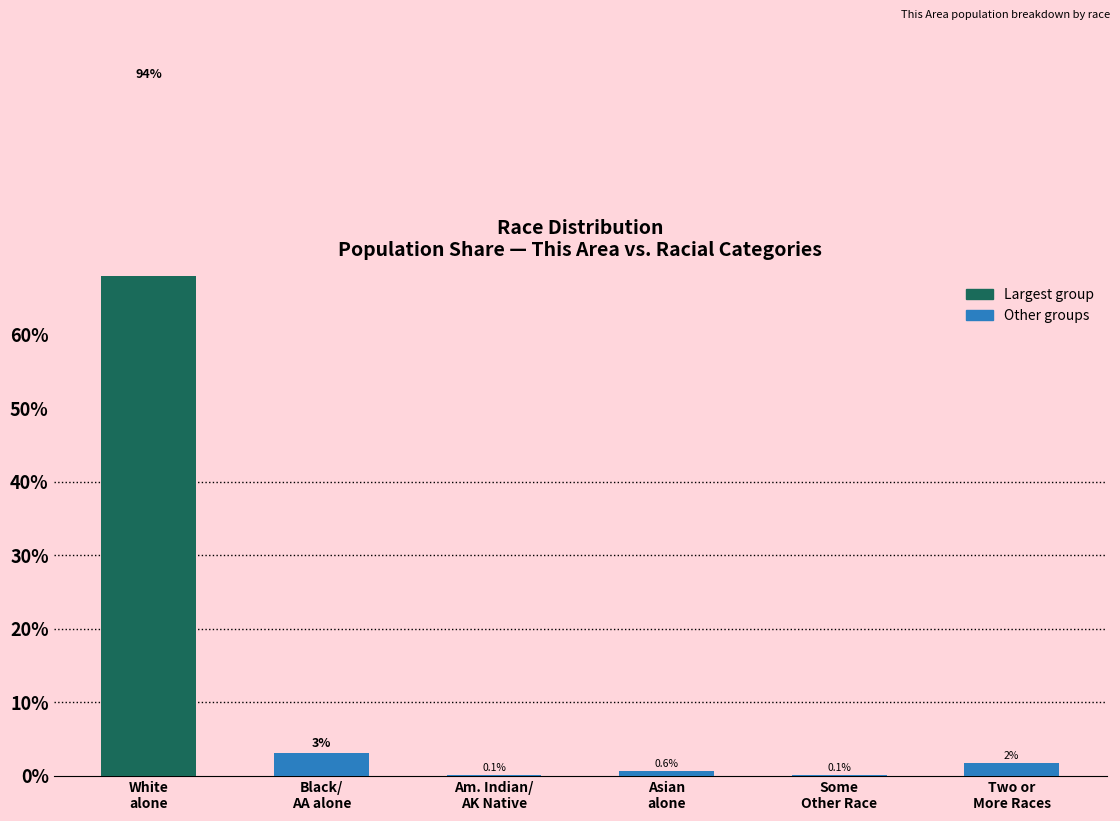

What is the label of the 6th bar from the right?

White
alone